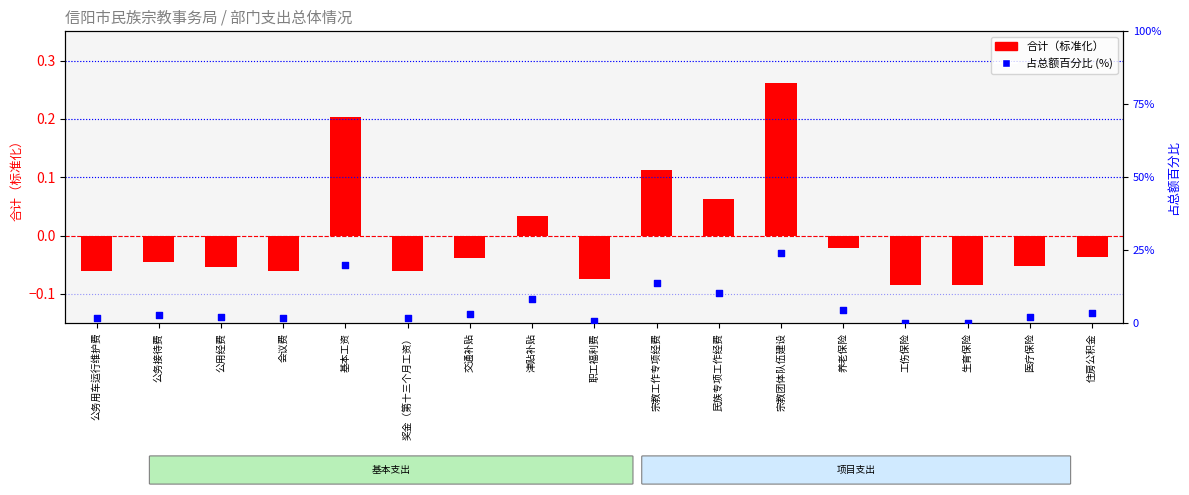

Which series has the largest total across all categories?

占总额百分比 (%)